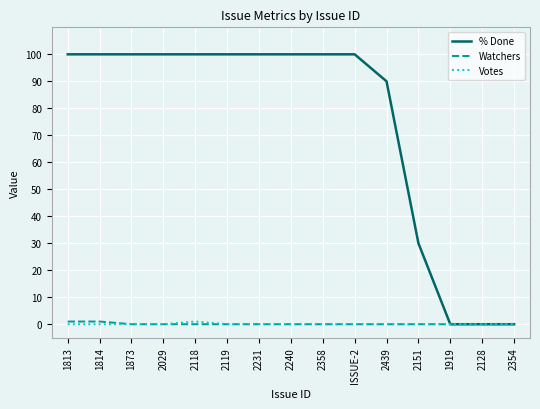

What is the total value across all series at 1873?

100